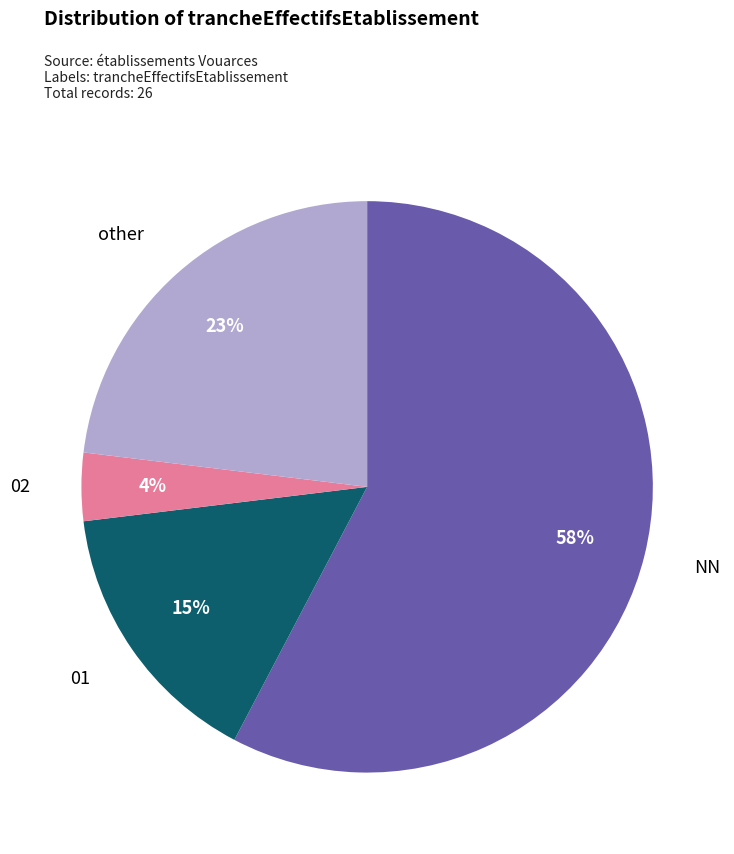

Count the number of slices in the pie.

4